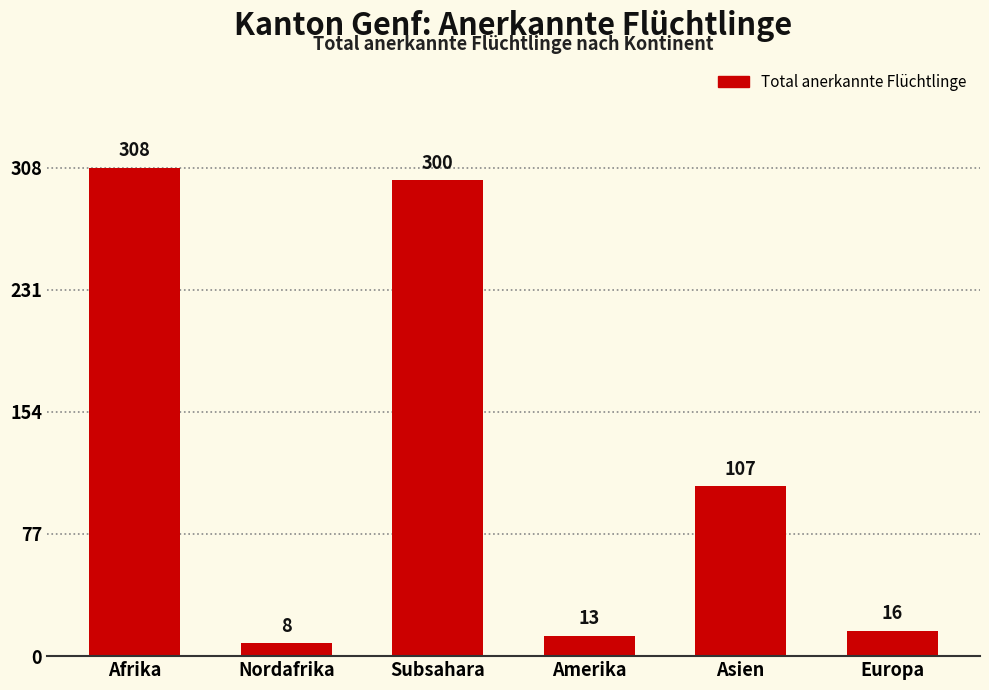

Reading right to left, extract all data points from this chart.

Europa=16	Asien=107	Amerika=13	Subsahara=300	Nordafrika=8	Afrika=308